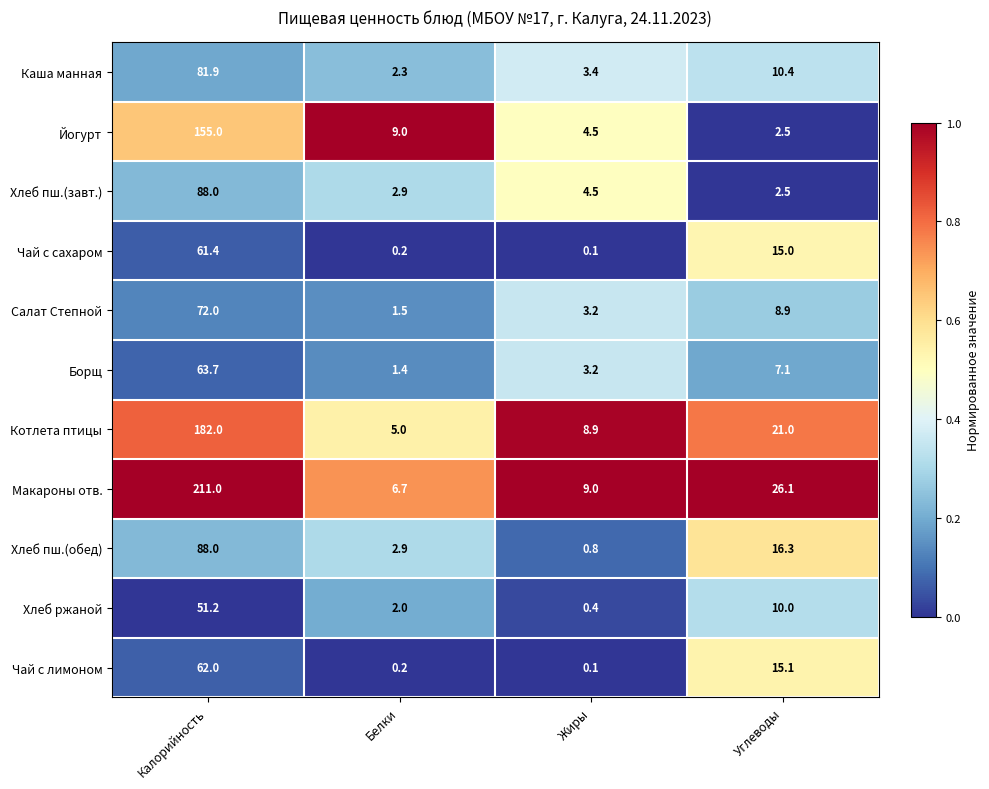

List the labels in order of Хлеб пш.(завт.) value, largest first.

Калорийность, Жиры, Белки, Углеводы